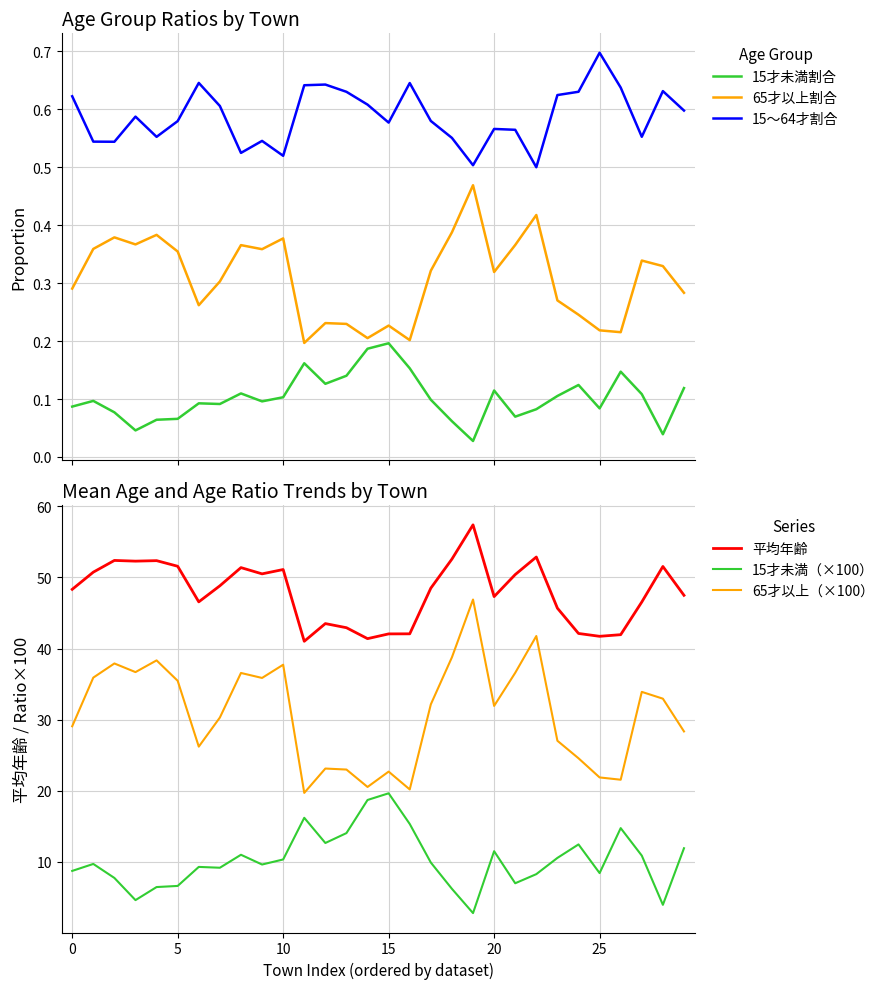

True or false: 15才未満（×100） has a value of 8.4 at 25.

True